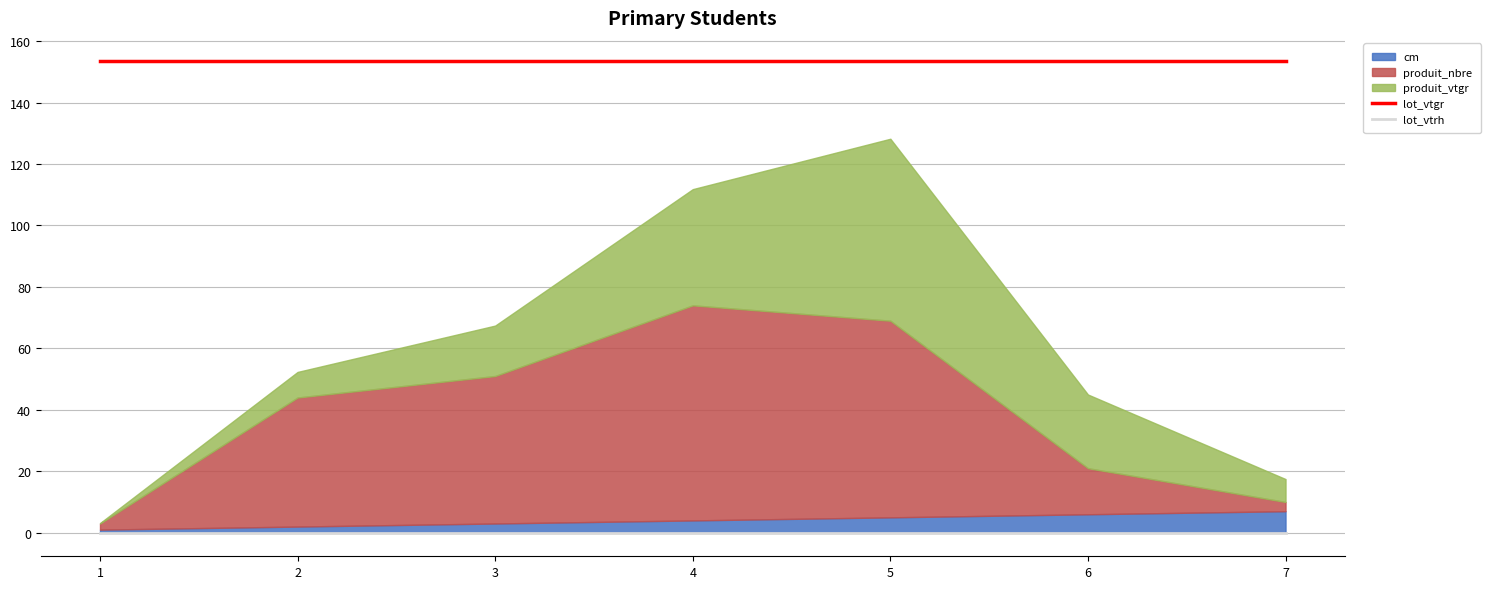

What is the value of the lot_vtgr point at the 1st from the left?

153.4